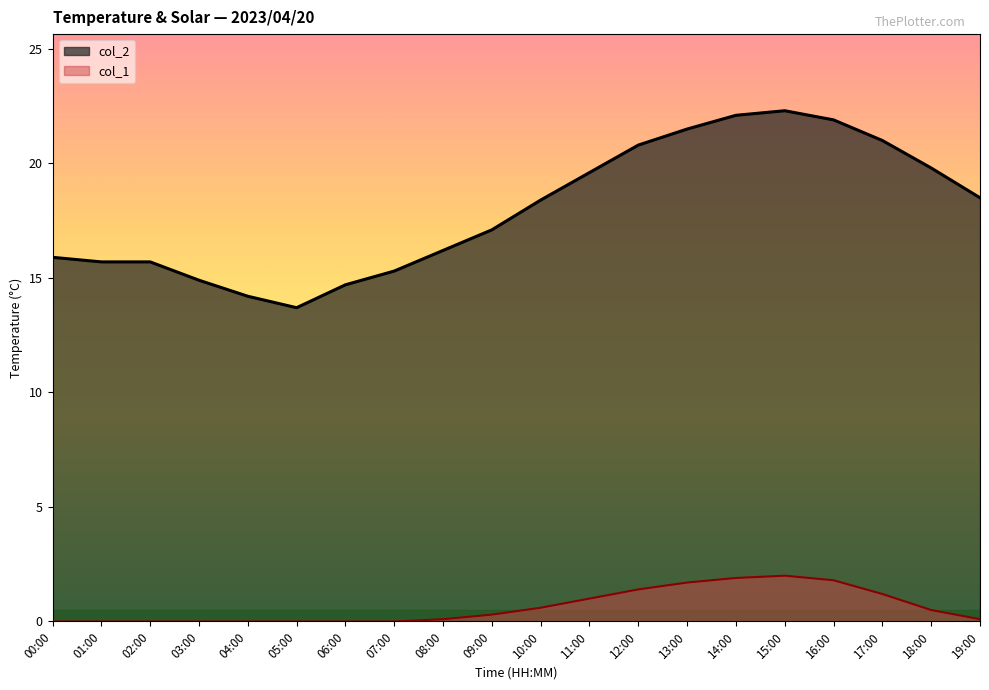

What is the label of the 7th point from the right?

13:00